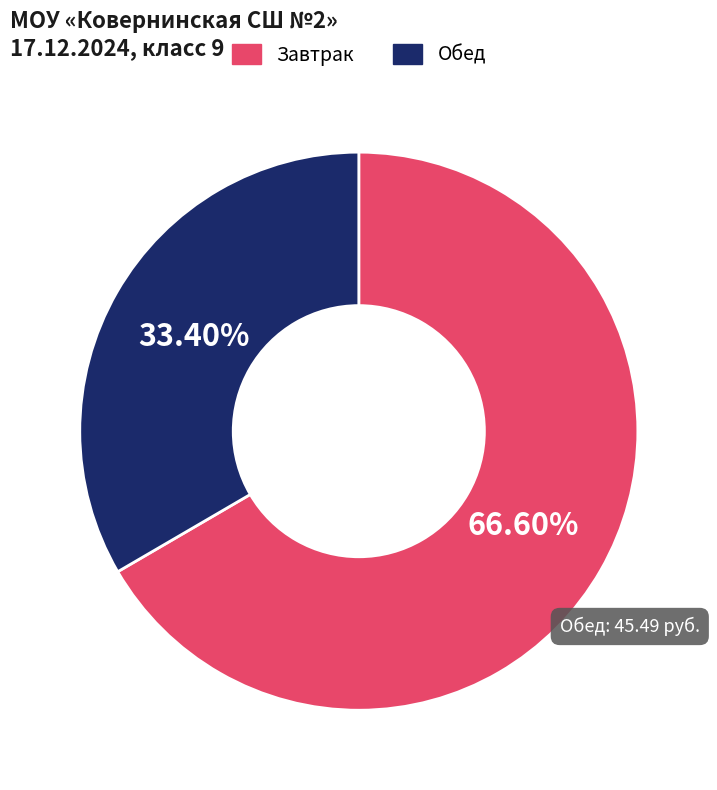

Does any single category account for the majority?

Yes